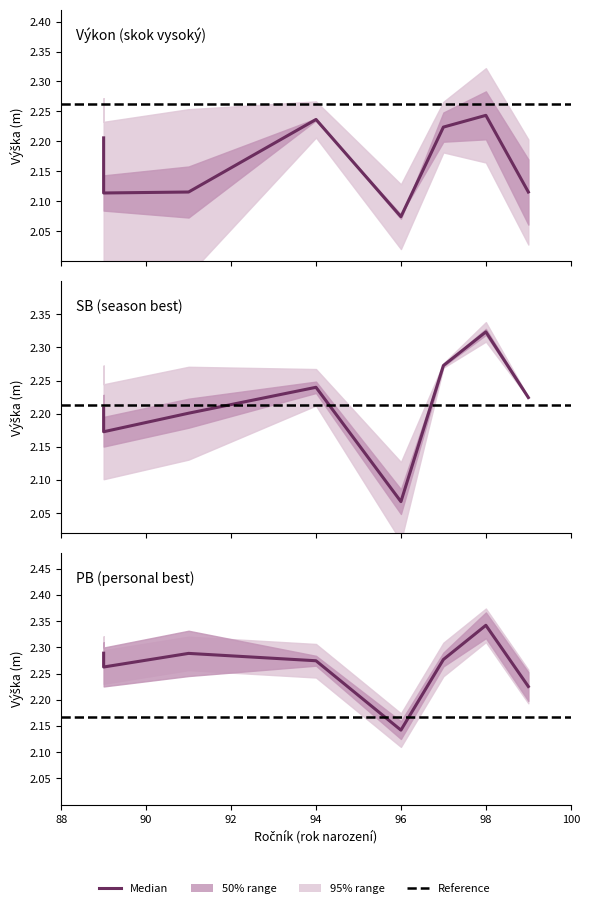

How many Výkon values are between 2 and 3?

8